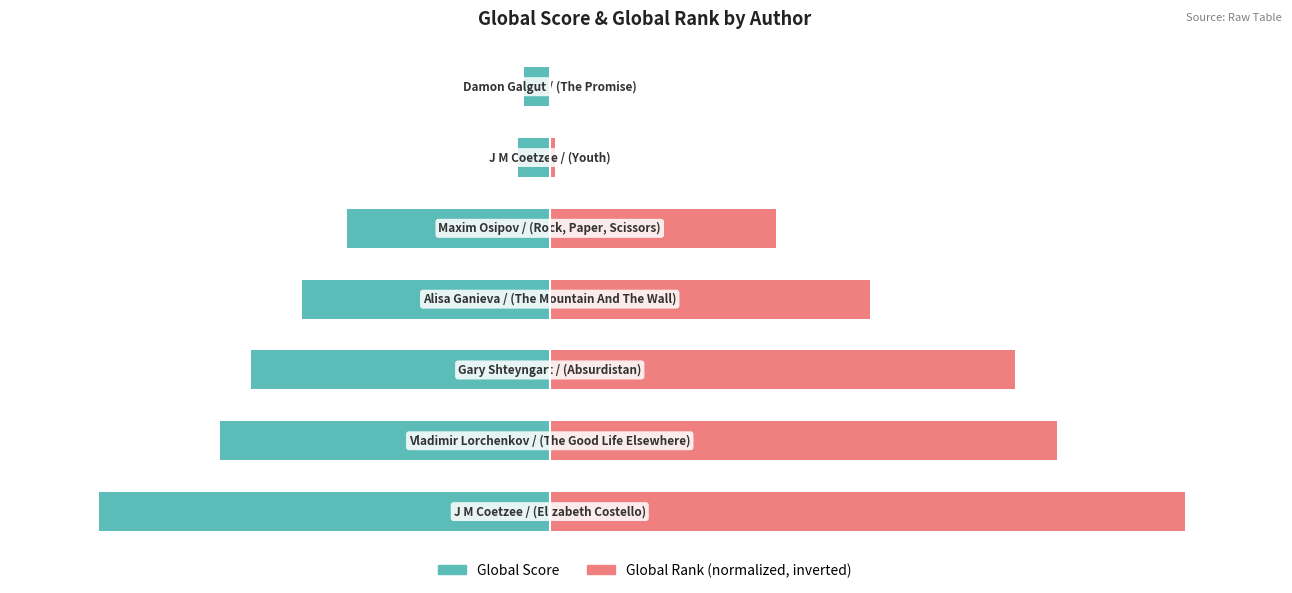

What is the sum of the Global Rank (normalized) values at 0 and 4?

135.6